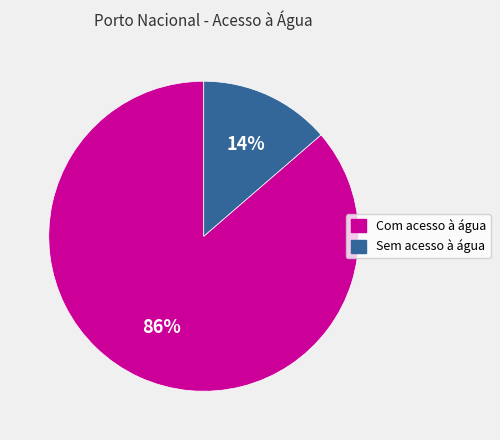

What is the smallest slice in the pie chart?

Sem acesso à água